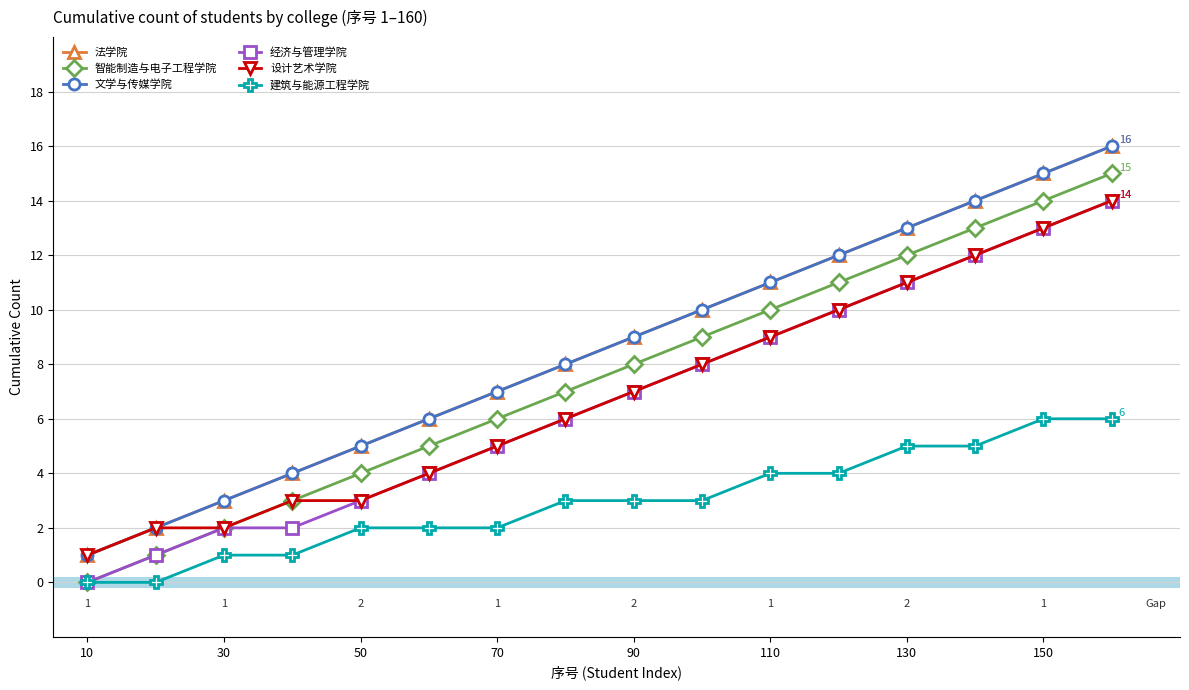

Is this an area chart (filled region under the line)?

No